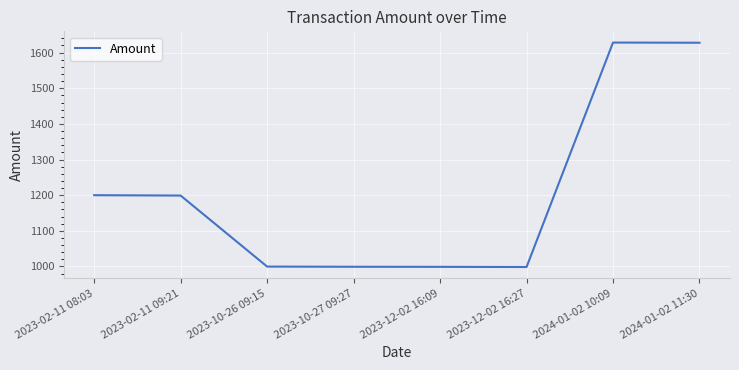

Is this an area chart (filled region under the line)?

No